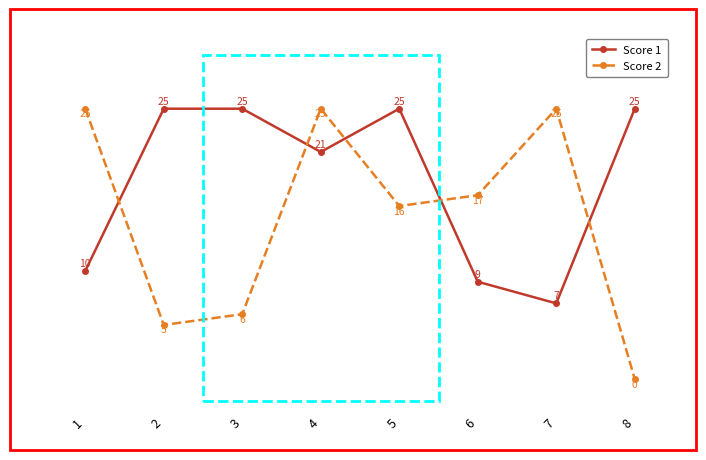

What is the difference between the Score 2 values at 1 and 2?

20